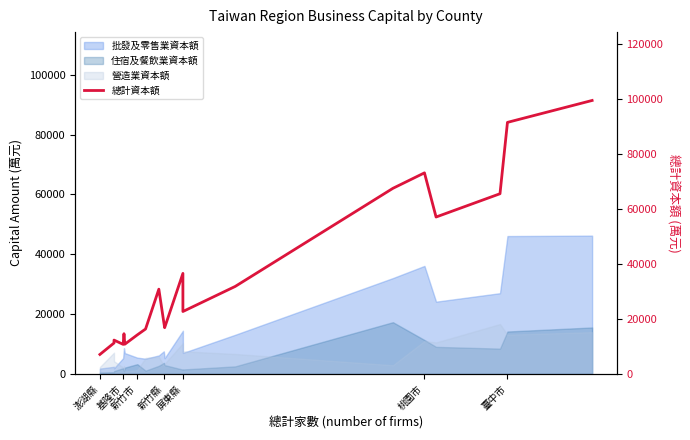

Does the chart display data point markers on the line(s)?

No